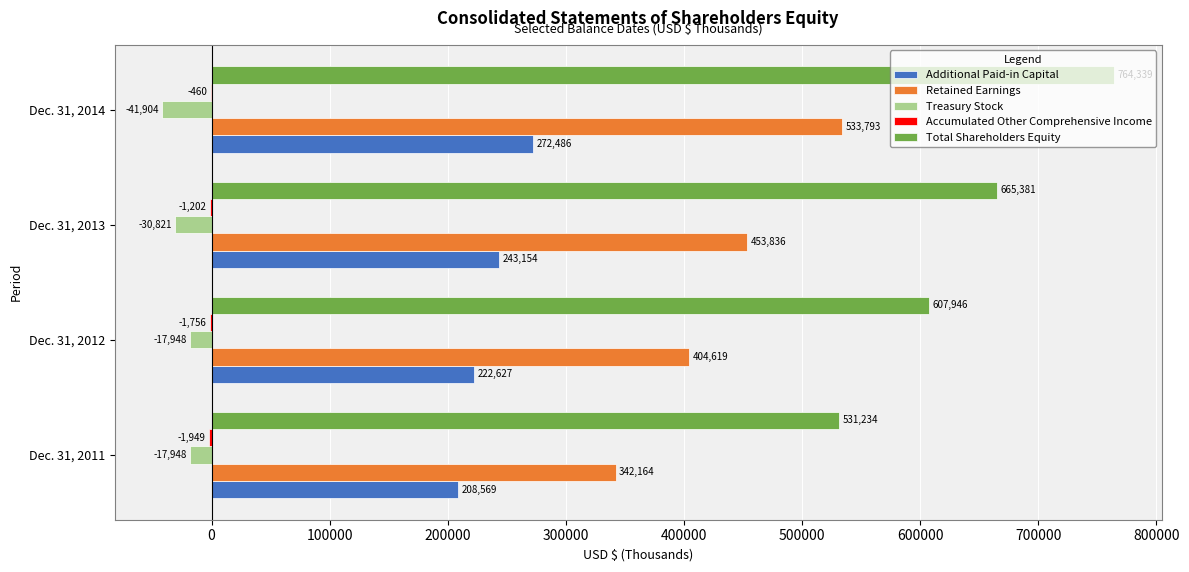

Is it true that Treasury Stock equals -17948 at Dec. 31, 2012?

True